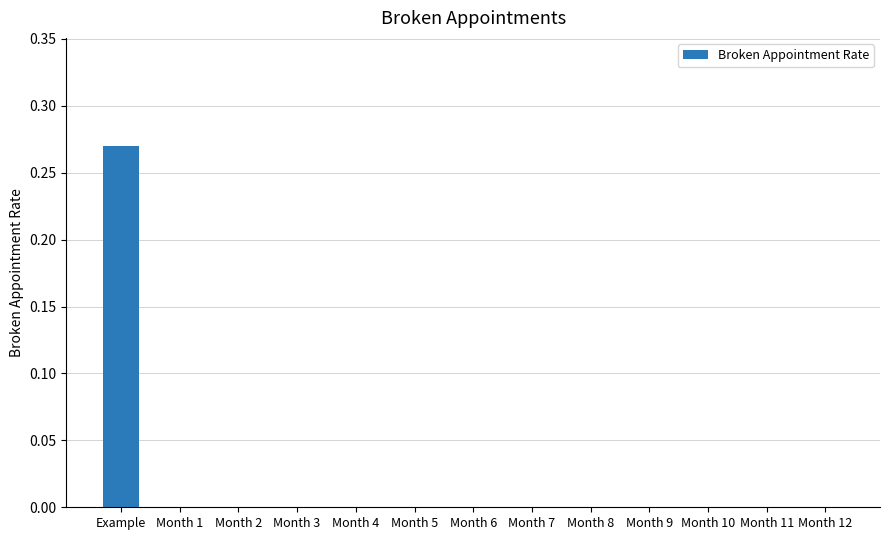

Which label corresponds to the largest value in the chart?

Example